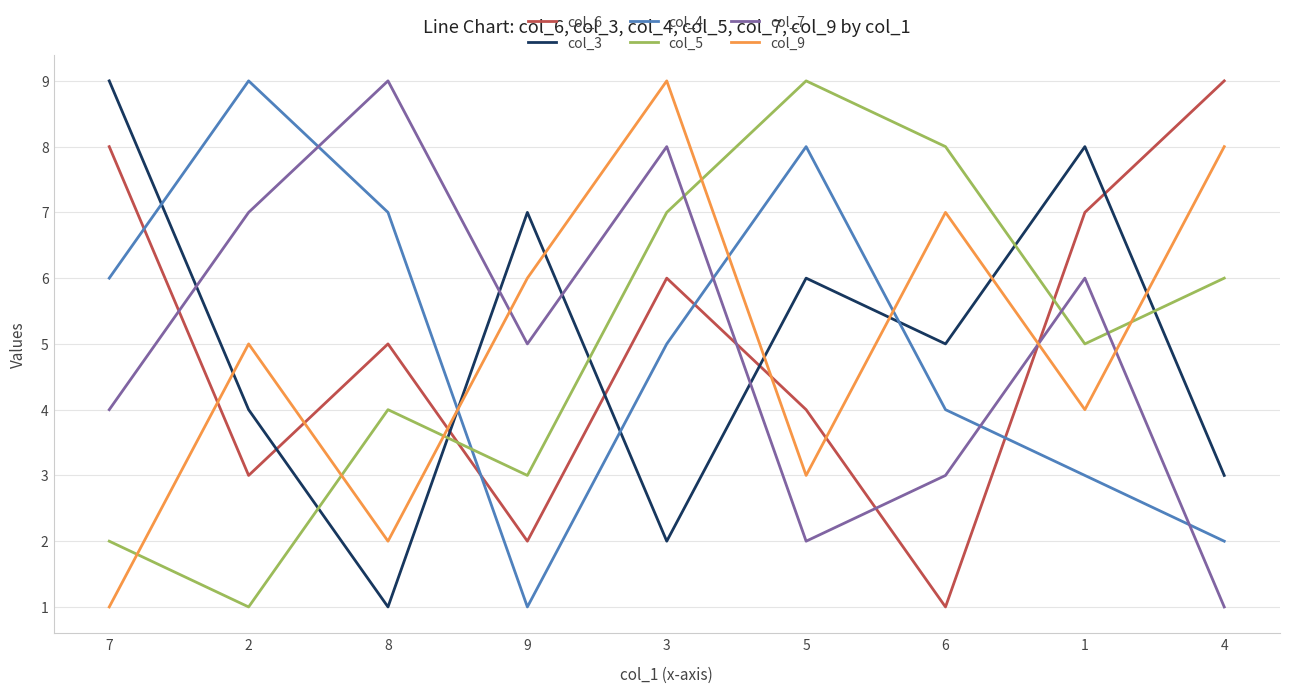

Which series changed the most between 2 and 5?

col_5